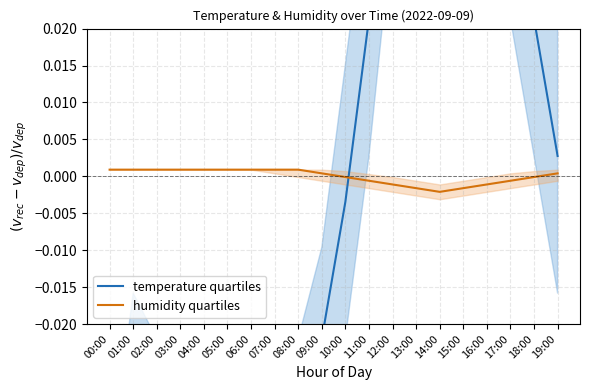

How many interior local valleys does the humidity quartiles series have?

1